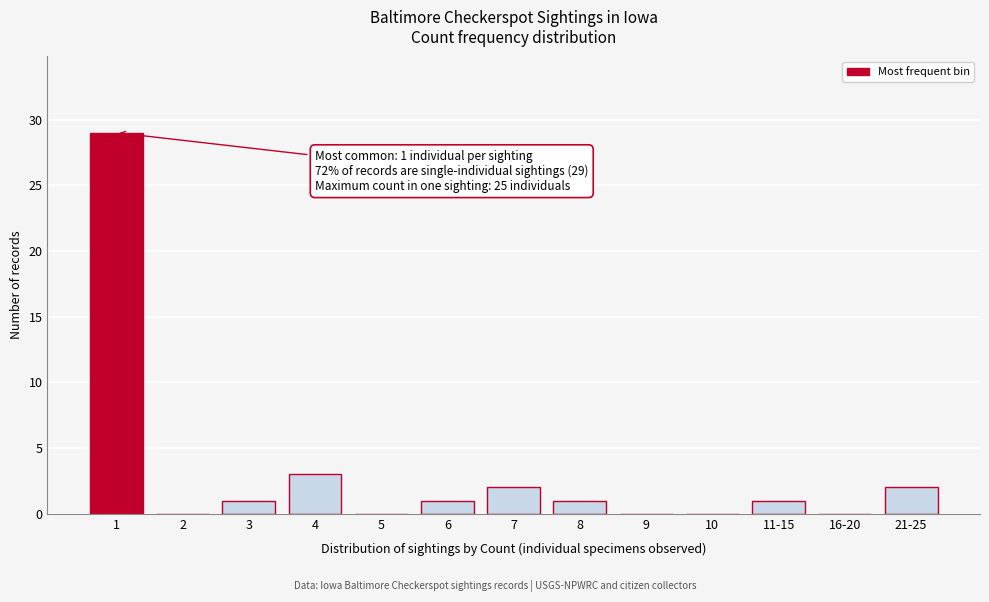

Reading left to right, extract all data points from this chart.

1=29	2=0	3=1	4=3	5=0	6=1	7=2	8=1	9=0	10=0	11-15=1	16-20=0	21-25=2